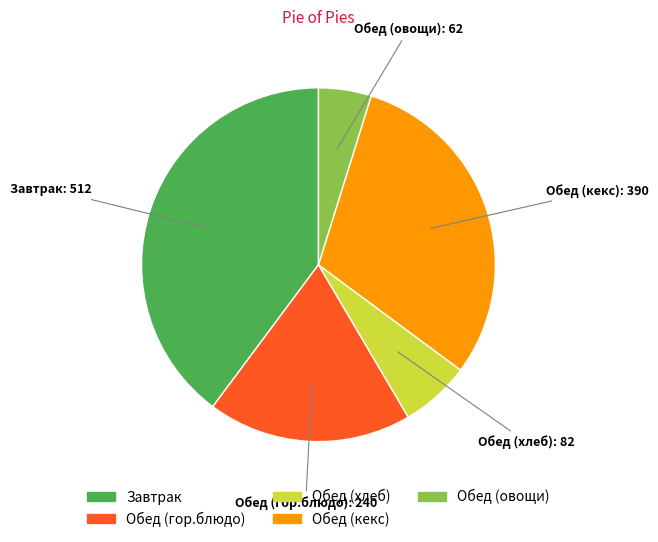

What is the ratio of the value at Обед (гор.блюдо) to the value at Обед (хлеб)?

2.9